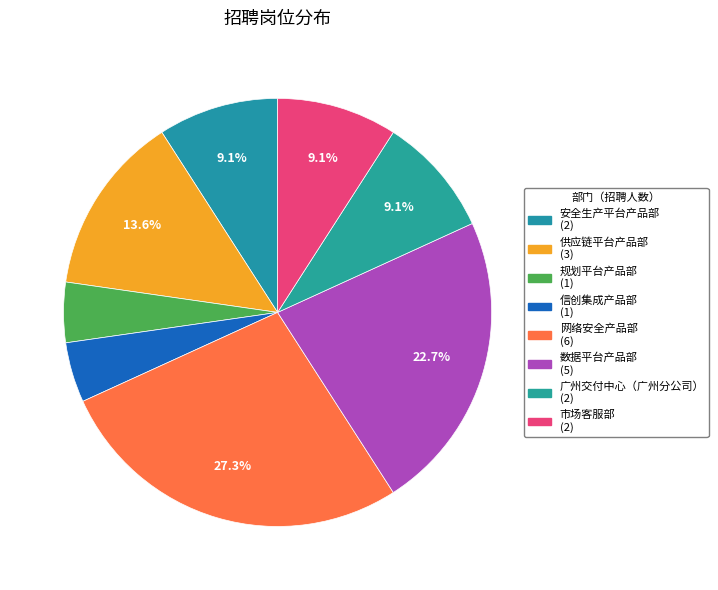

How many segments does this pie chart have?

8